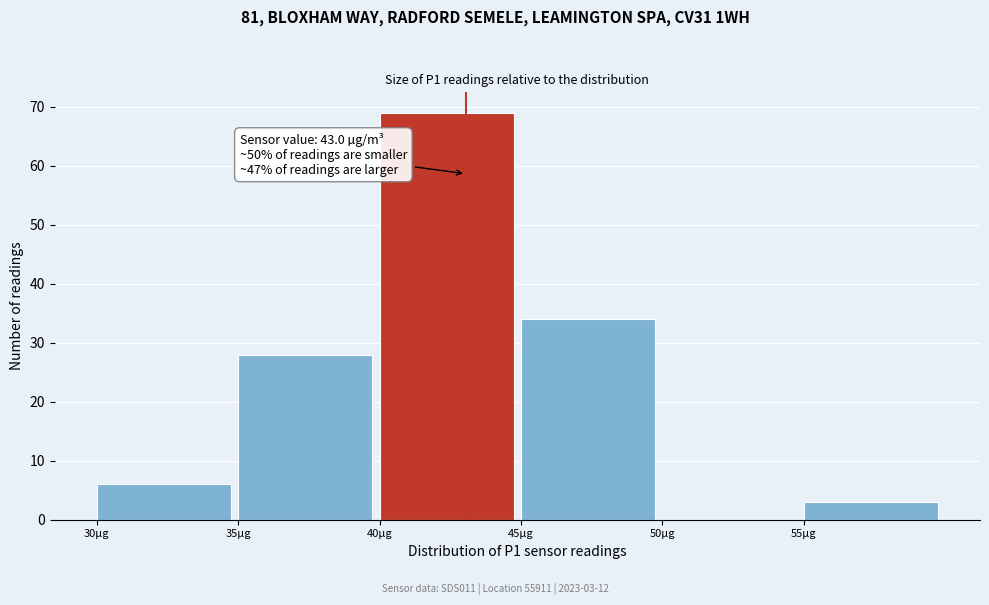

Which range on the x-axis has the tallest bar?

40 to 45